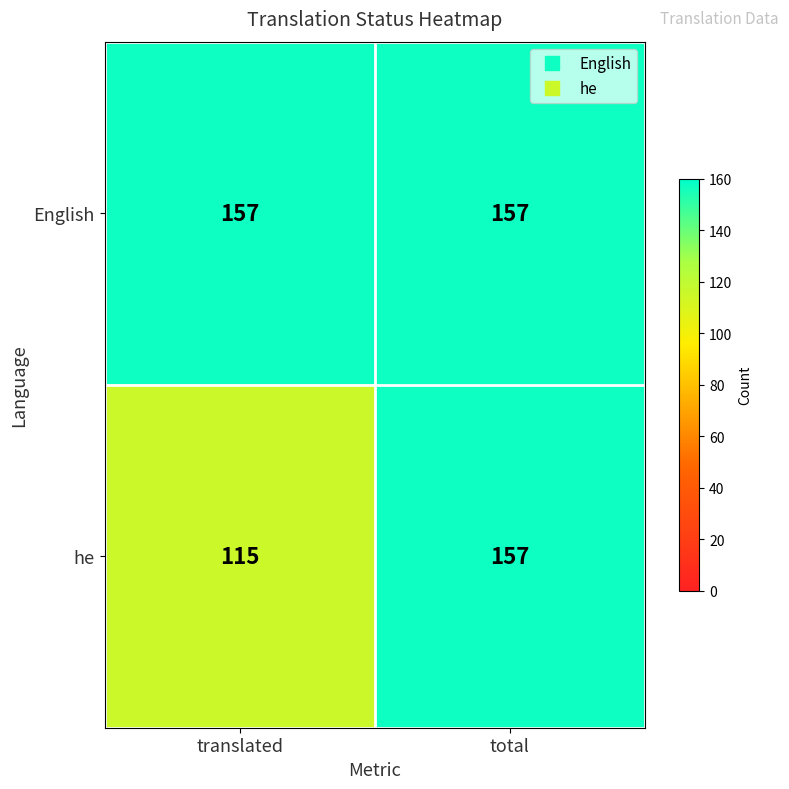

What is the minimum value for English?

157